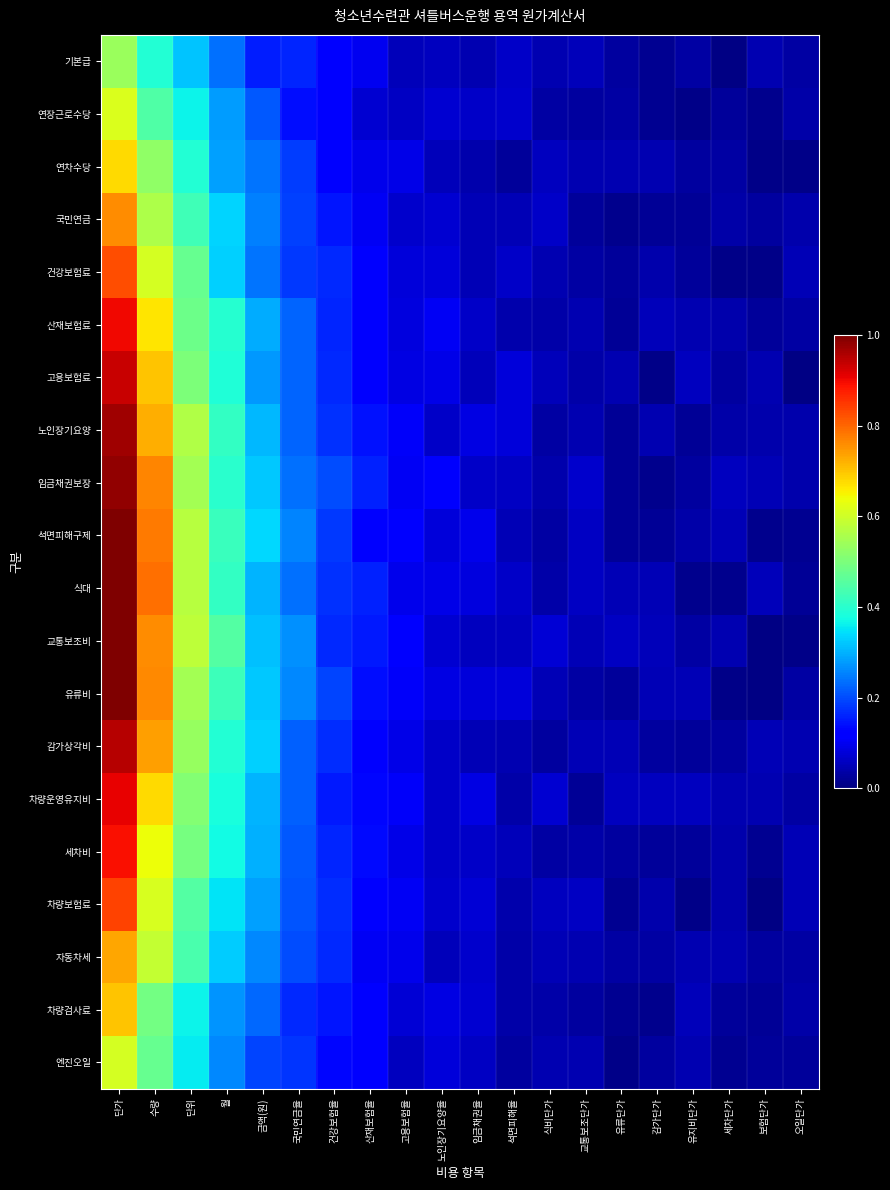

What is the spread (max minus min) of values at 단가?

0.5